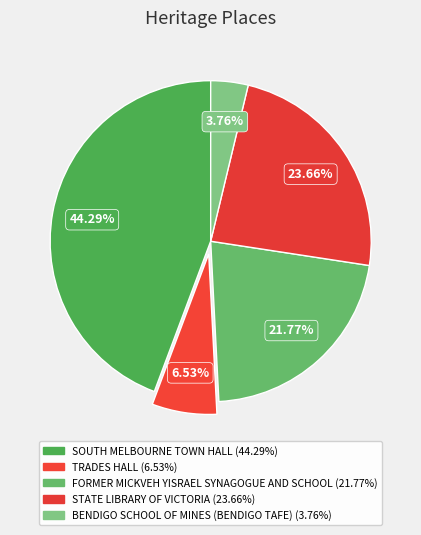

The STATE LIBRARY OF VICTORIA slice represents 10% of the pie. True or false?

False